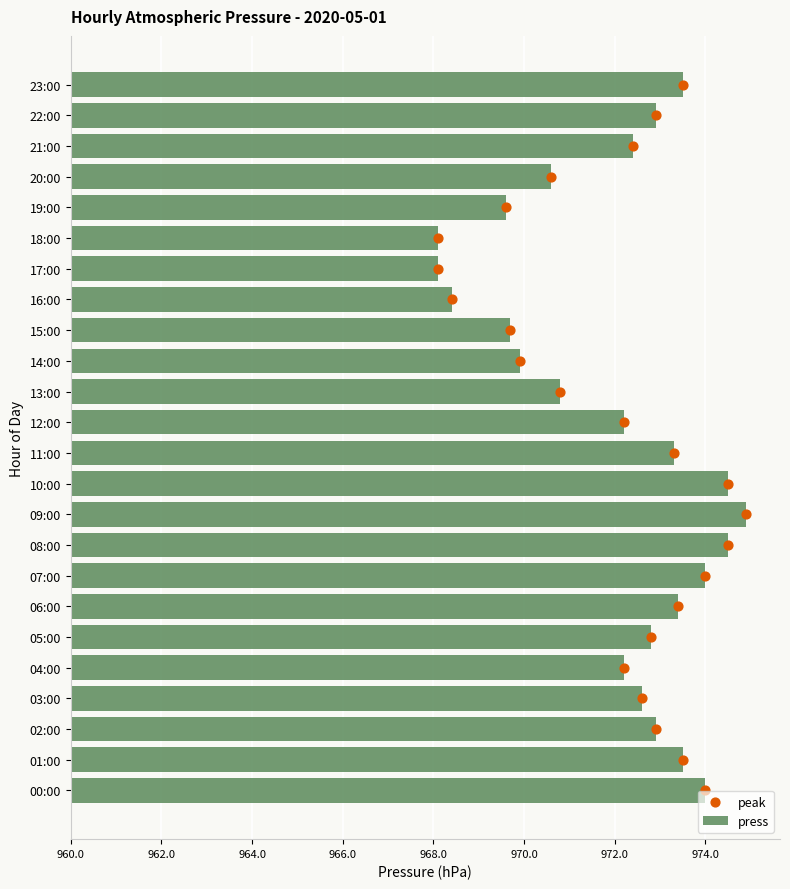

Which series reaches the maximum Y coordinate?

peak